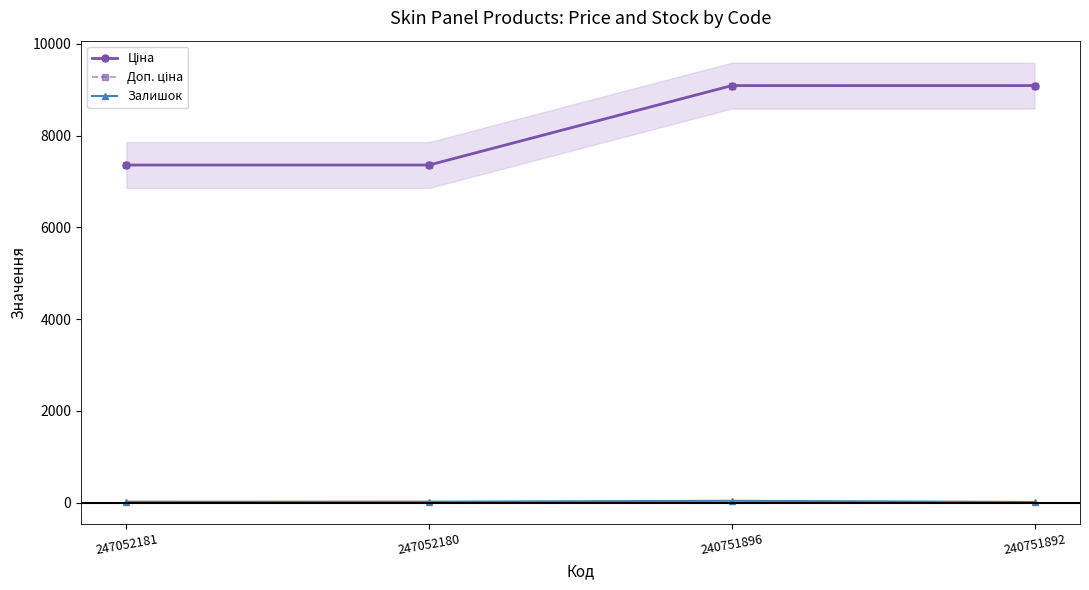

Which label corresponds to the largest value in the chart?

240751896